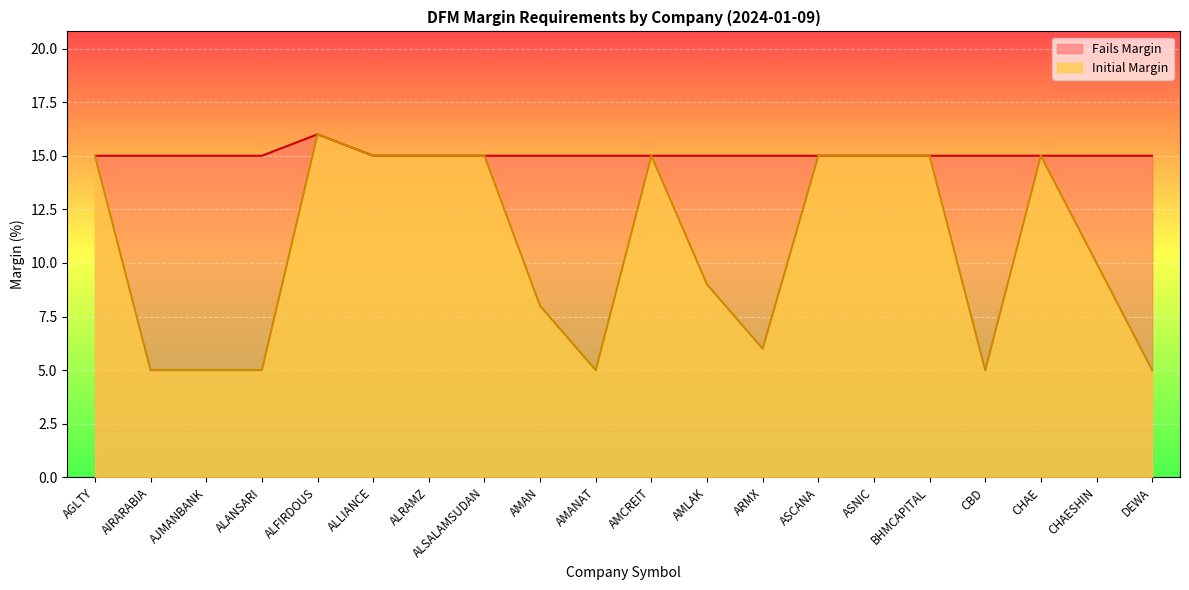

Read the Initial Margin value at CHAE, to the nearest 5.

15